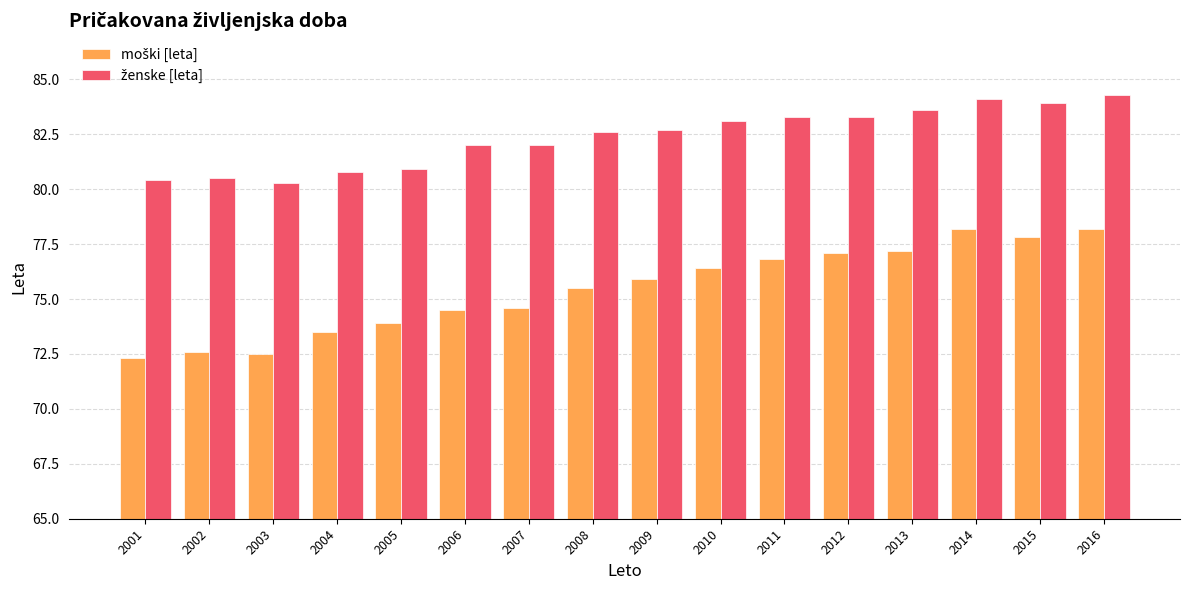

What is the smallest value displayed?

72.3